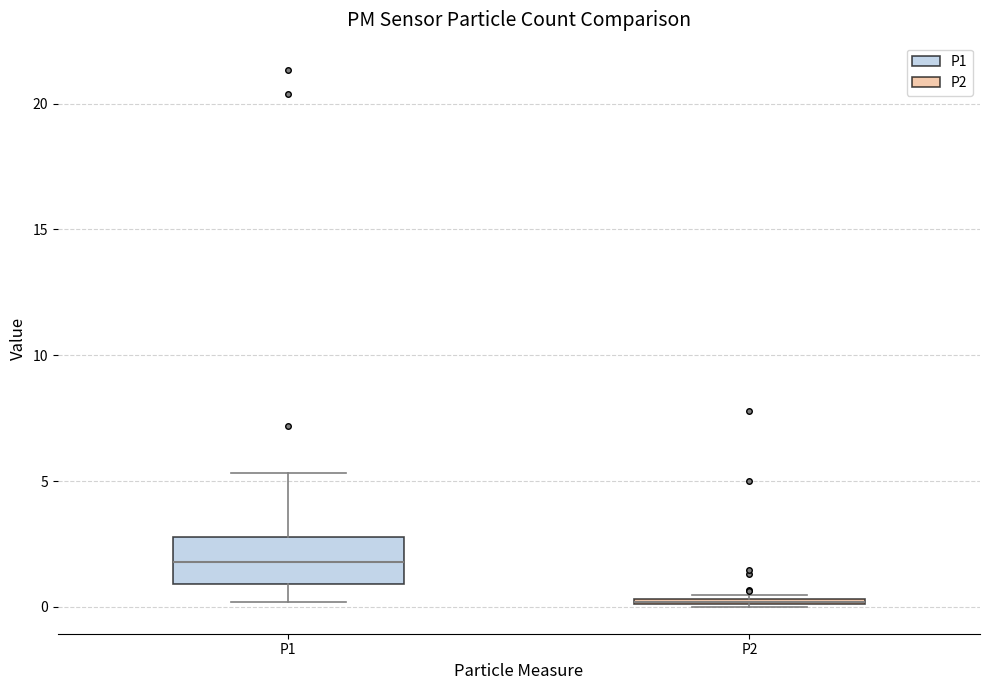

Where is the lower edge of the box for P2 on the y-axis? The values are not printed on the chart, so give them approximately, as read against the axis.

0.0